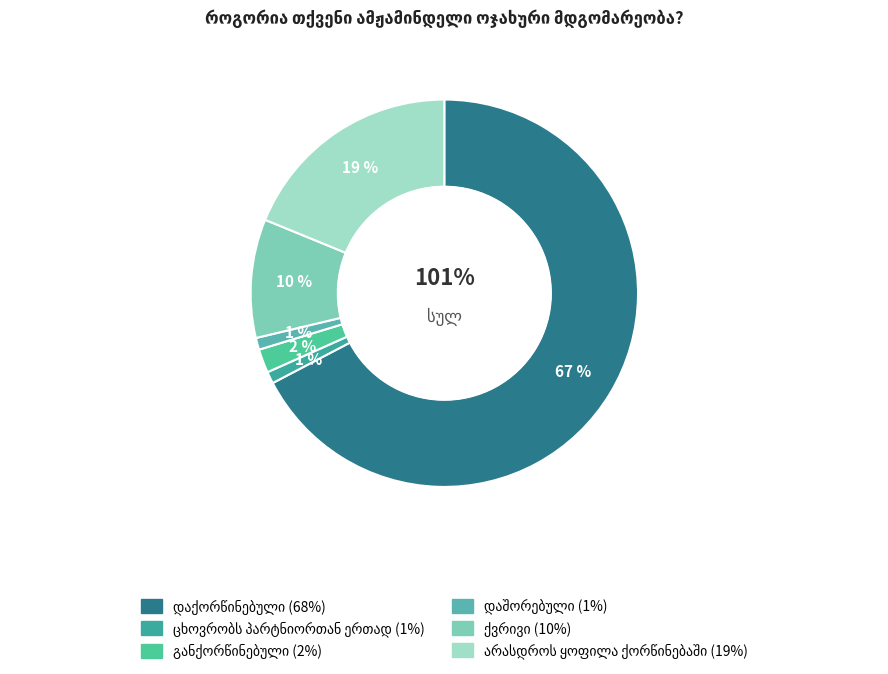

Is there any slice that represents more than half of the pie?

Yes